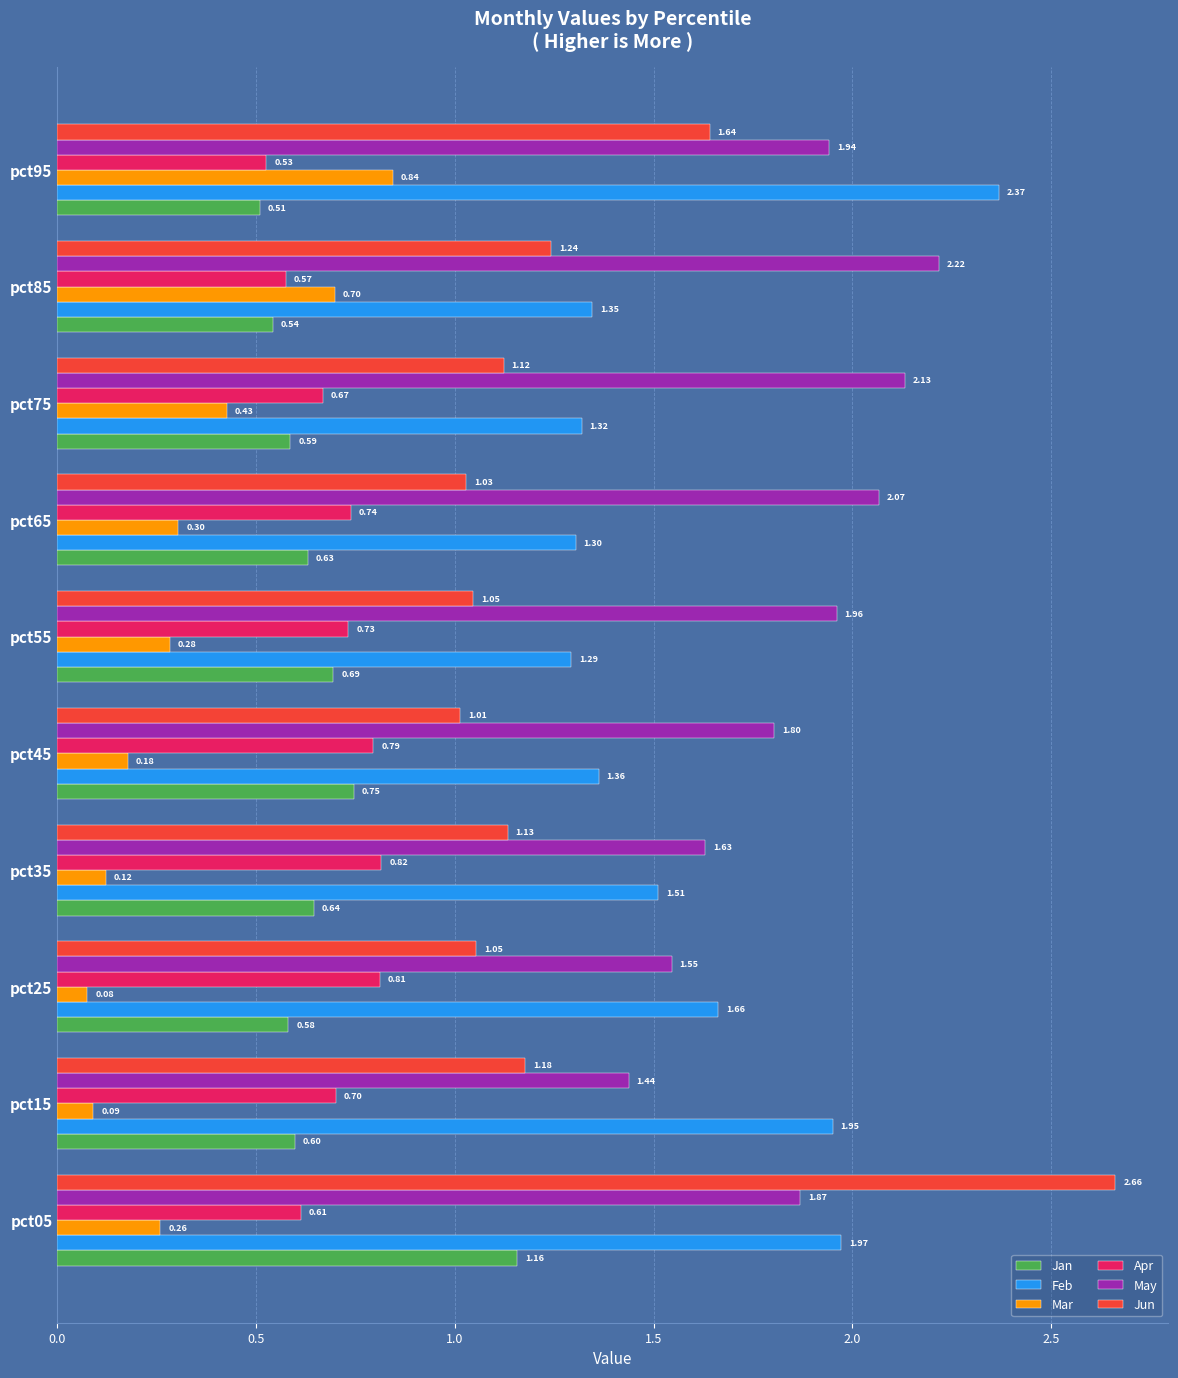

List the series in order of their peak value, lowest first.

Apr, Mar, Jan, May, Feb, Jun